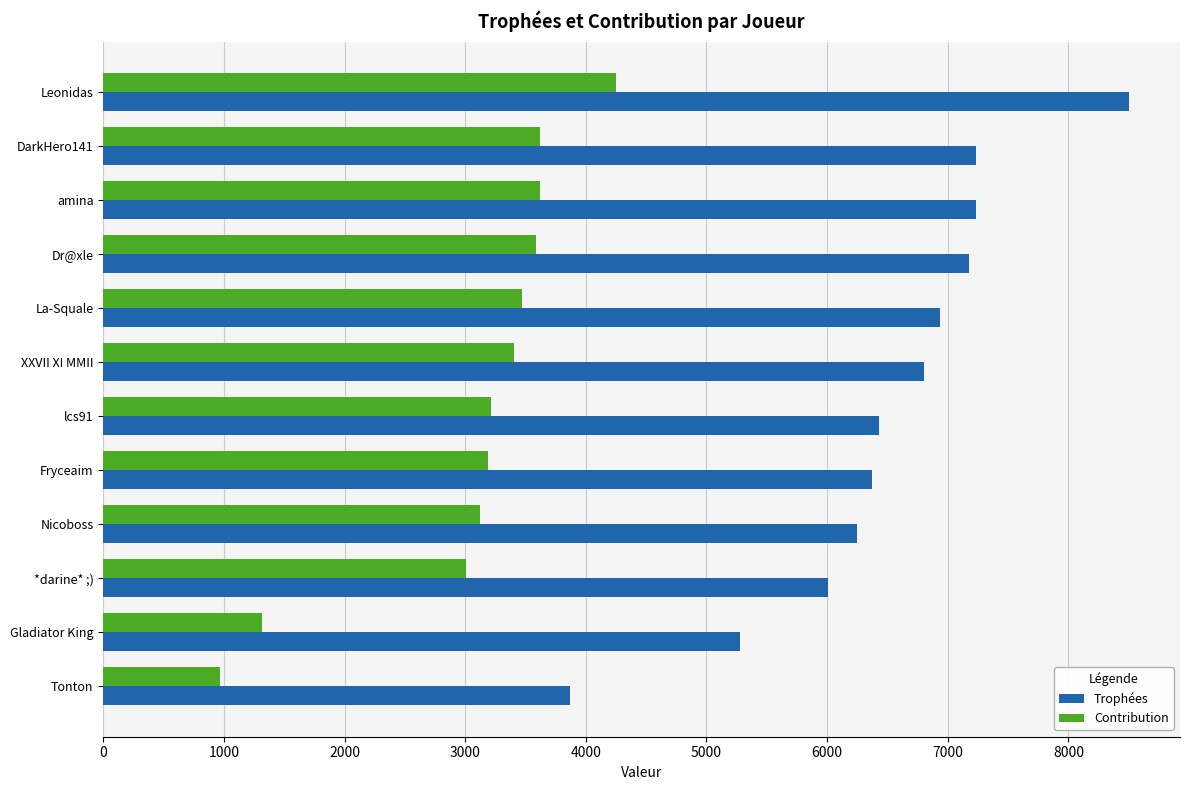

What are all the series names shown in the legend?

Trophées, Contribution